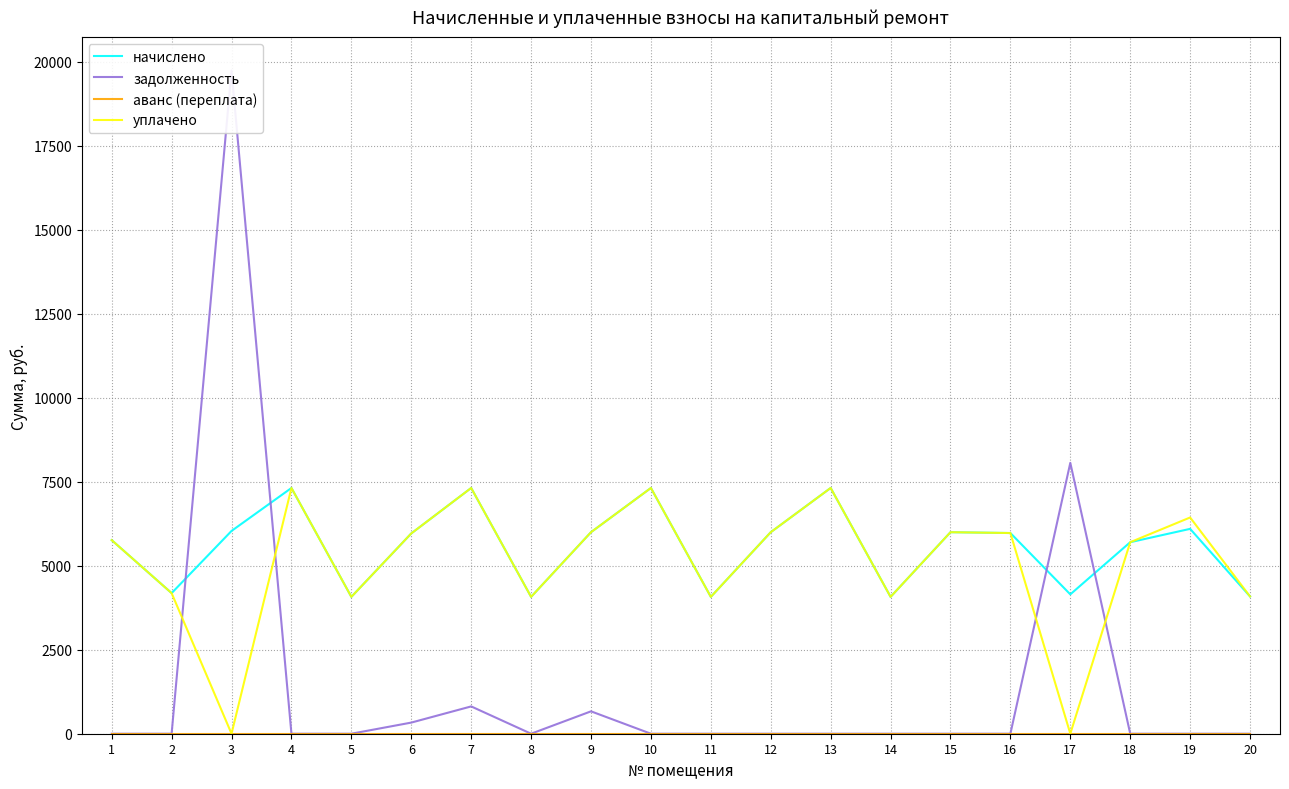

What is the value of the уплачено point at the 6th from the left?

5961.6